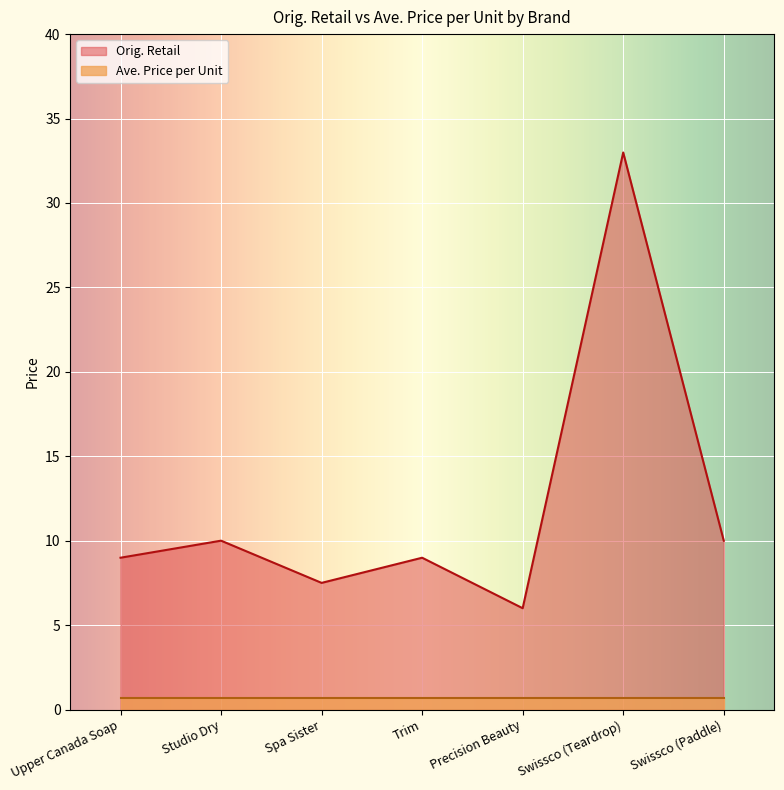

Reading right to left, list all the values displayed in this chart.

10.0	33.0	6.0	9.0	7.5	10.0	9.0